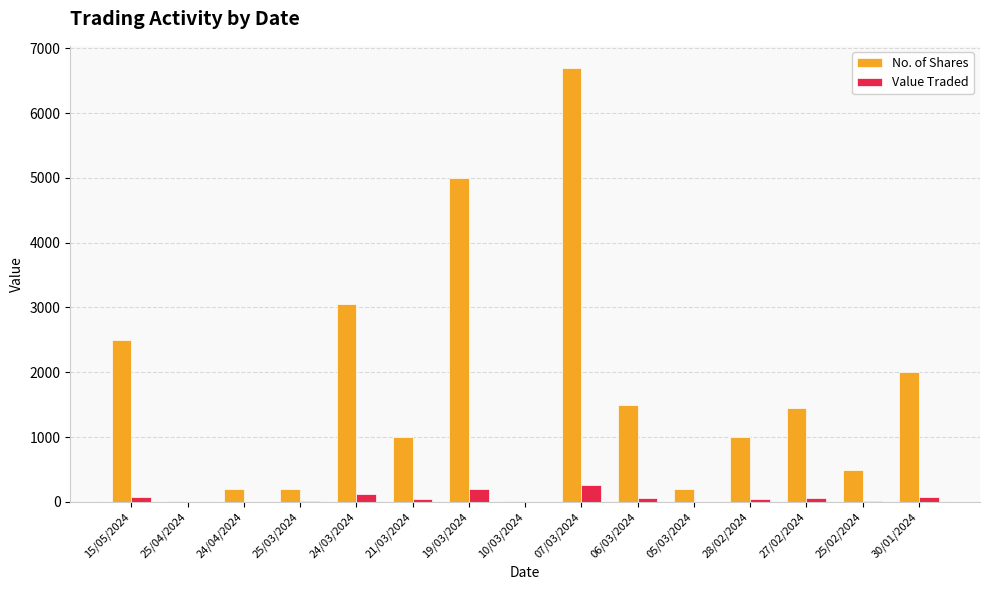

What are all the series names shown in the legend?

No. of Shares, Value Traded